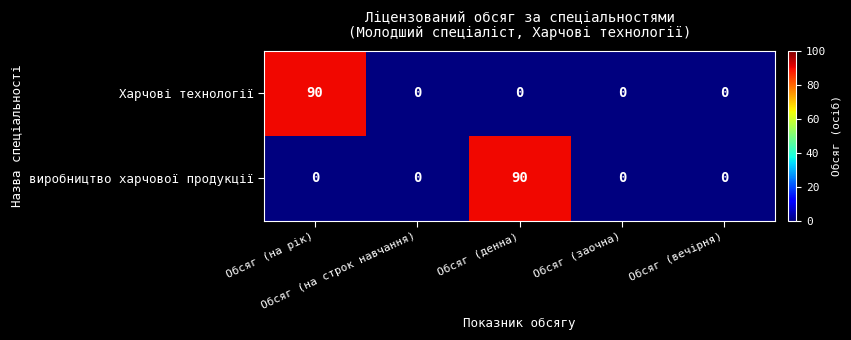

What is the sum of all Харчові технології values?

90